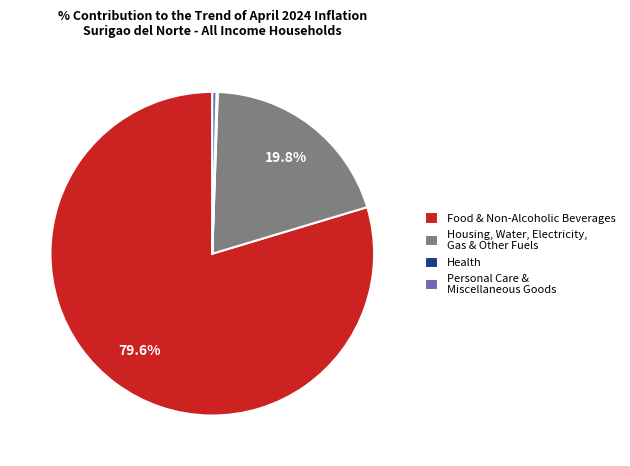

Which slice represents more than half of the pie?

Food & Non-Alcoholic Beverages